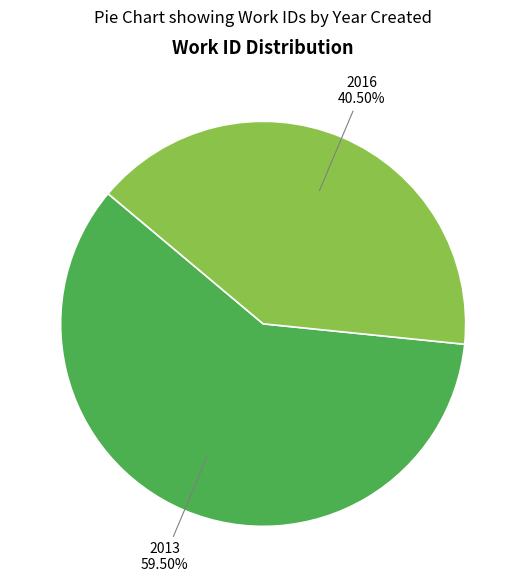

What is the smallest slice in the pie chart?

2016